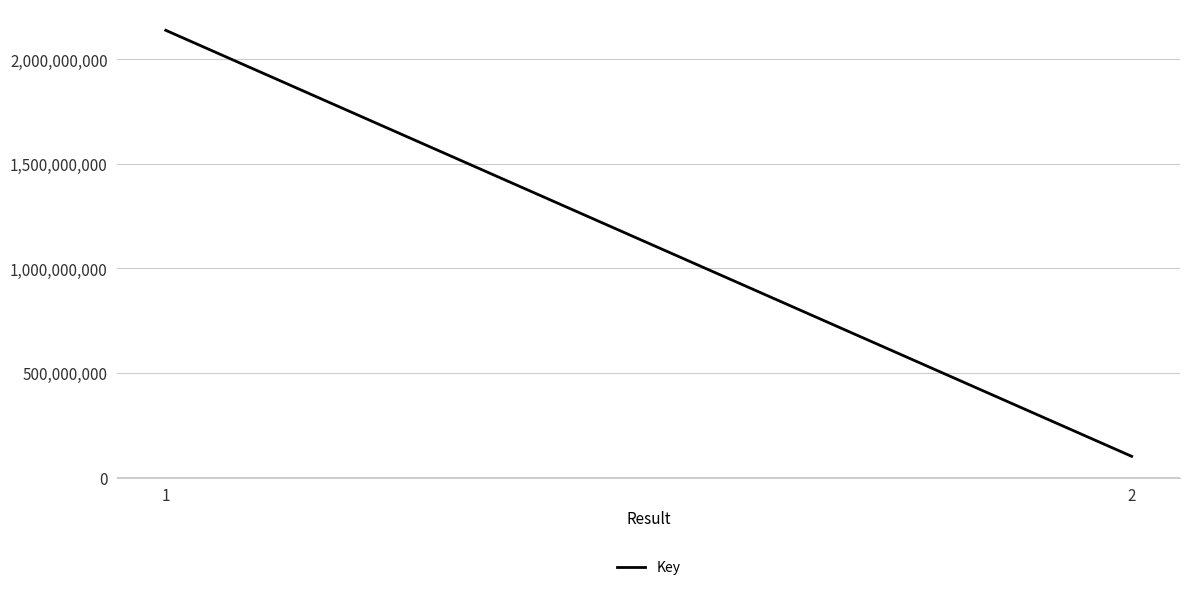

Does the chart display data point markers on the line(s)?

No